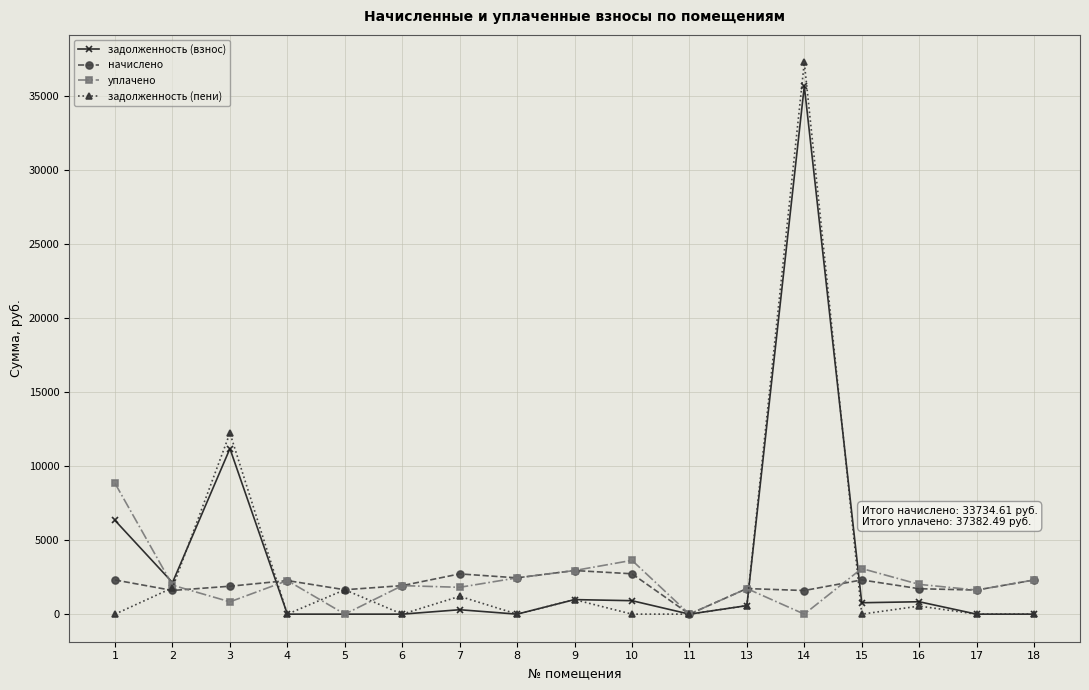

Which series changed the most between 7 and 9?

уплачено